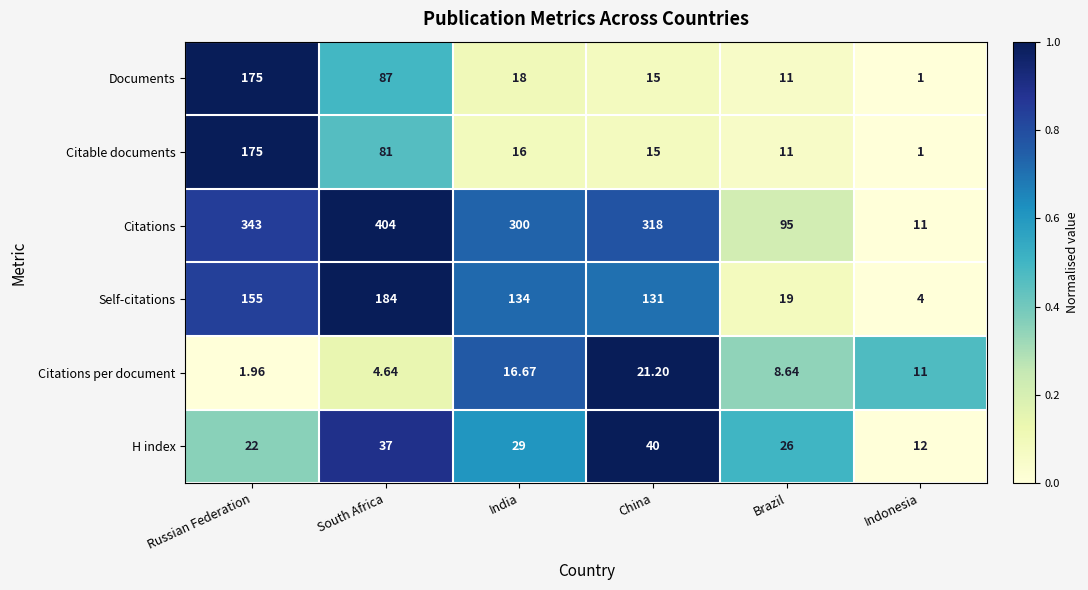

What is the spread (max minus min) of values at Indonesia?

11.0